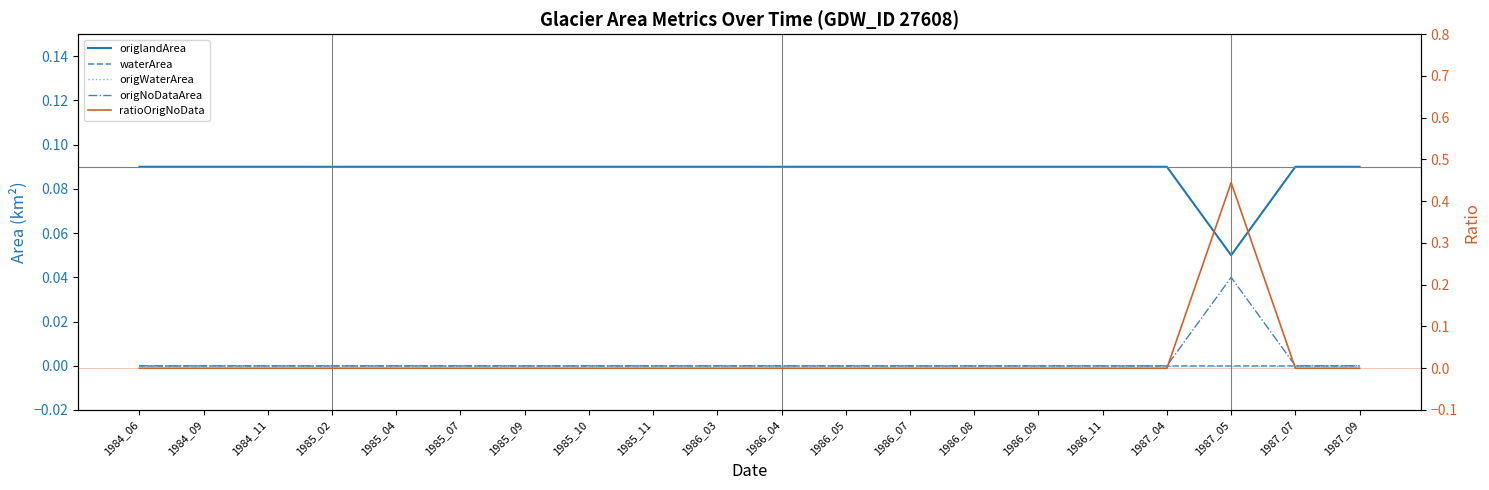

True or false: origNoDataArea and ratioOrigNoData intersect in this chart.

False